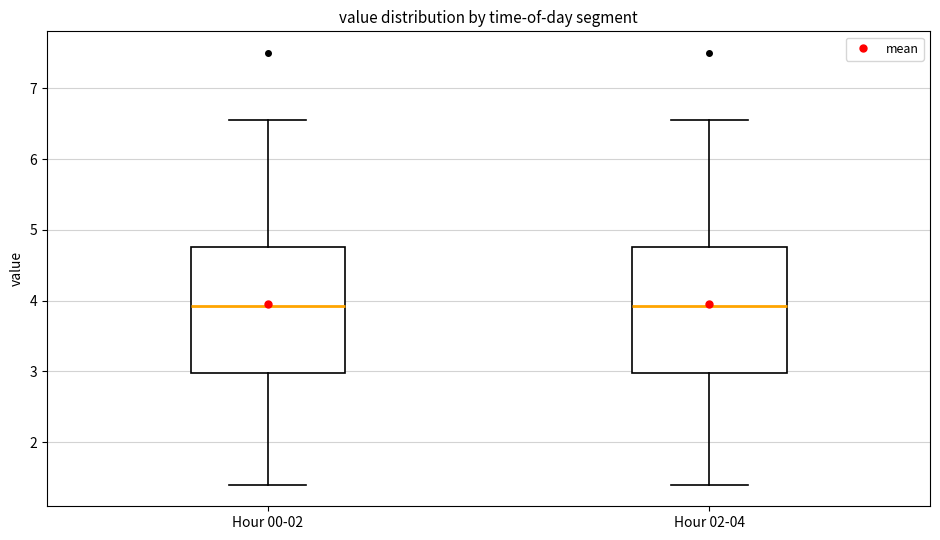

Where is the lower edge of the box for Hour 02-04 on the y-axis? The values are not printed on the chart, so give them approximately, as read against the axis.

3.0